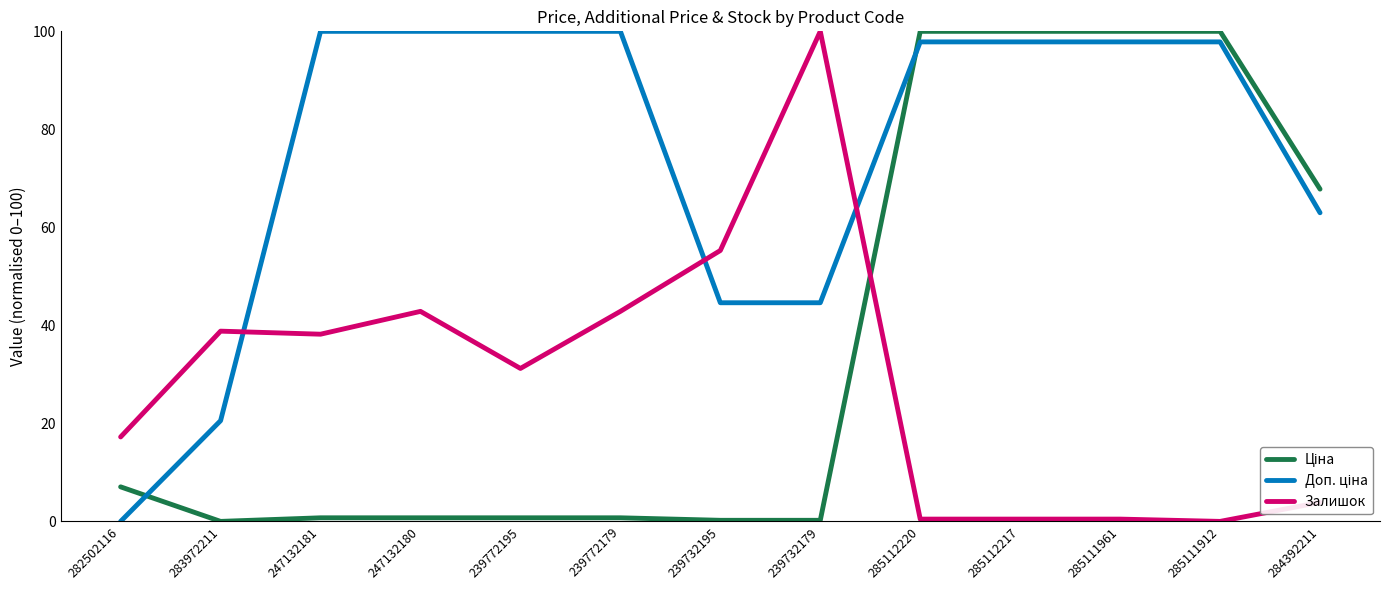

At which label does Залишок reach its peak?

239732179